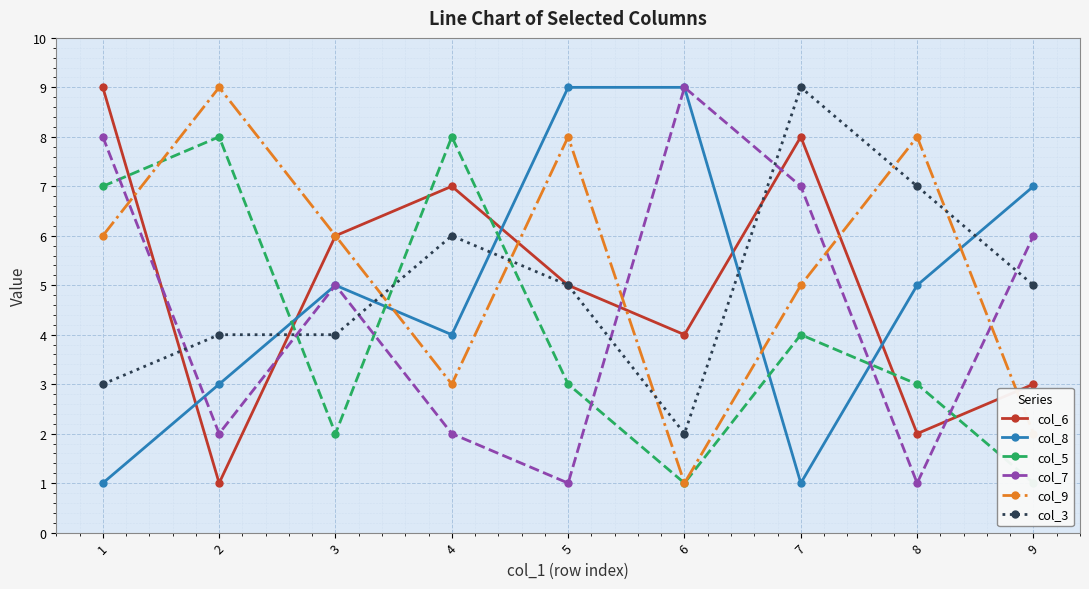

Is this an area chart (filled region under the line)?

No